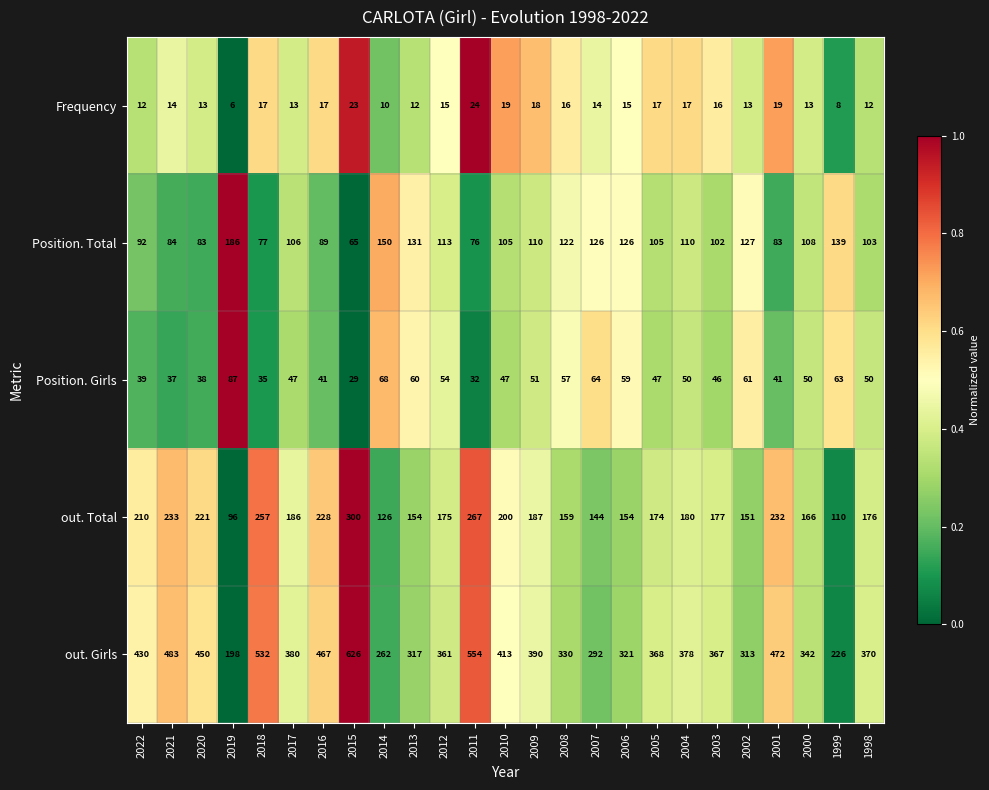

What is the sum of all out. Total values?

4663